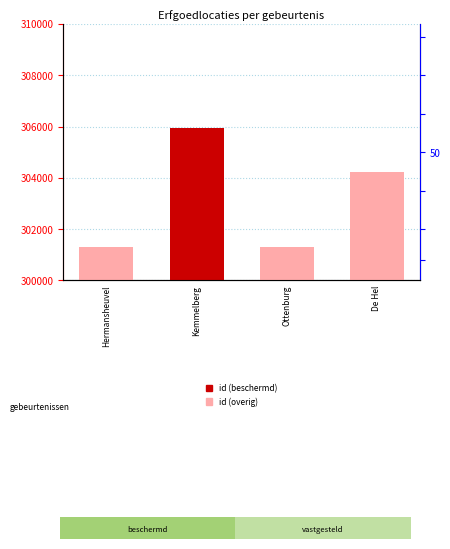

Between Kemmelberg and De Hel, which is larger?

Kemmelberg